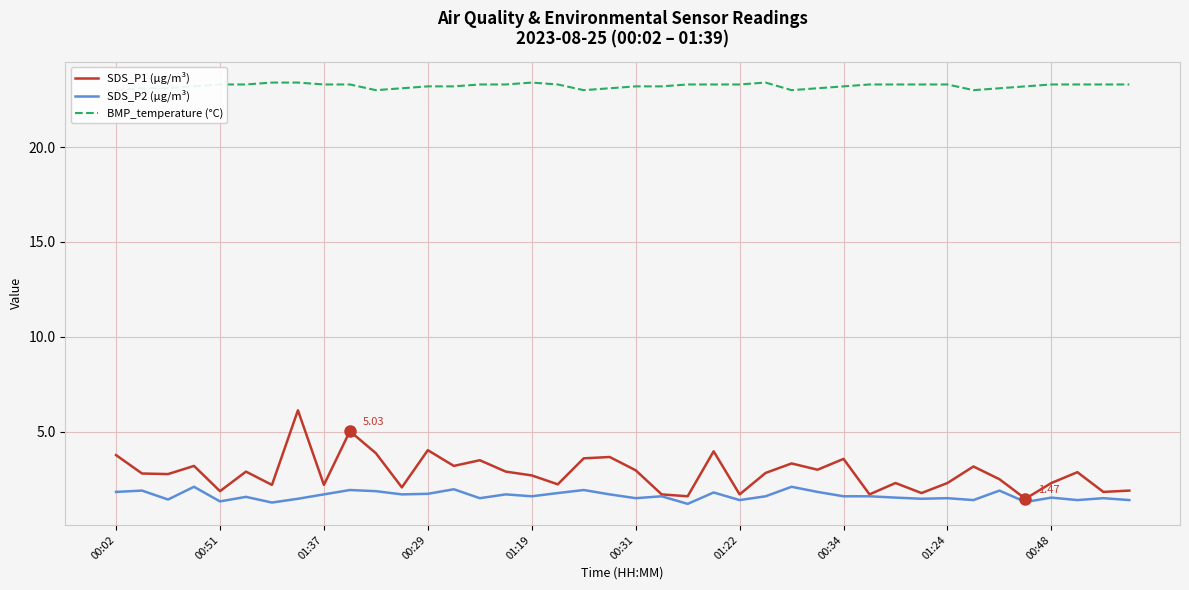

The value of SDS_P1 (µg/m³) at 00:48 is 0.7. True or false?

False